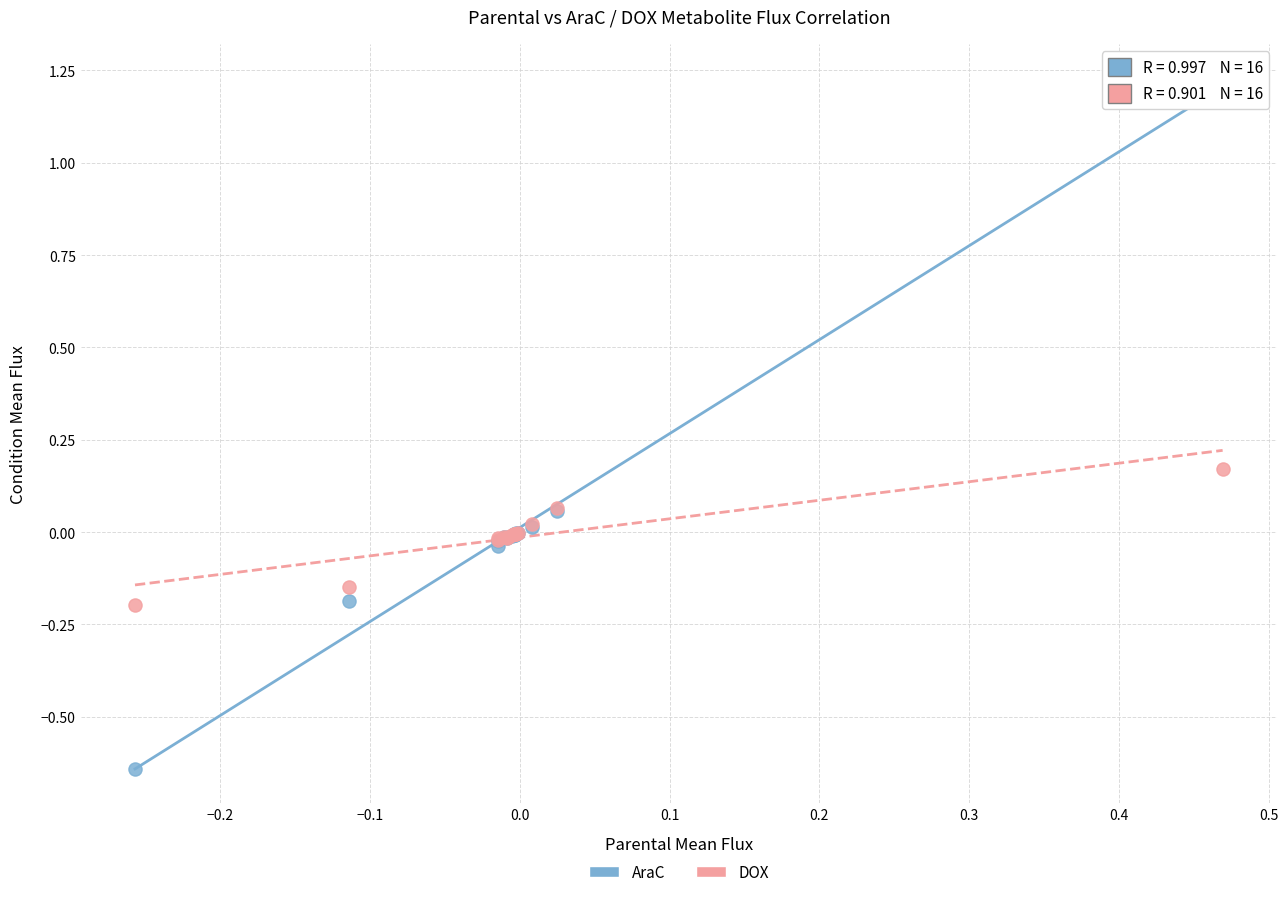

Which series has the largest Y range (max minus min)?

AraC